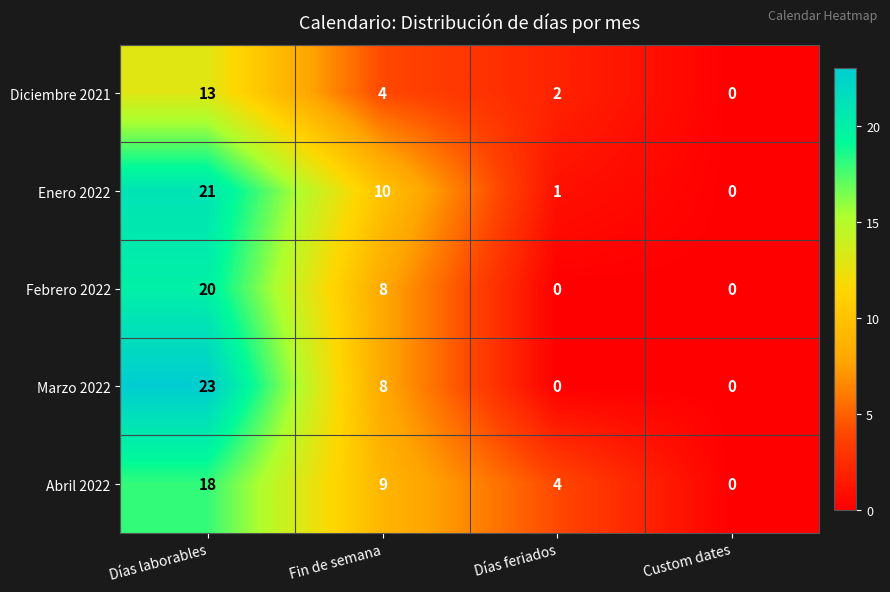

What is the greatest value displayed?

23